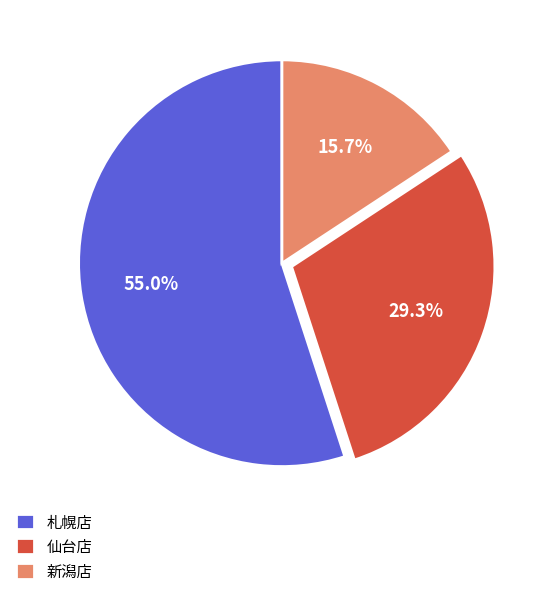

To the nearest percent, what is the difference between the 札幌店 and 新潟店 slice percentages?

39%